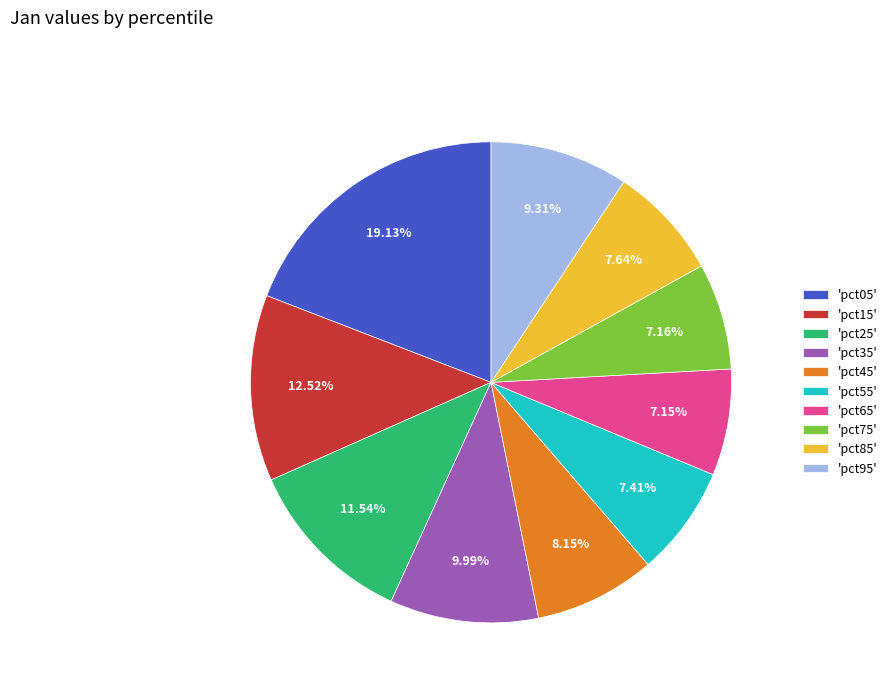

Count the number of slices in the pie.

10